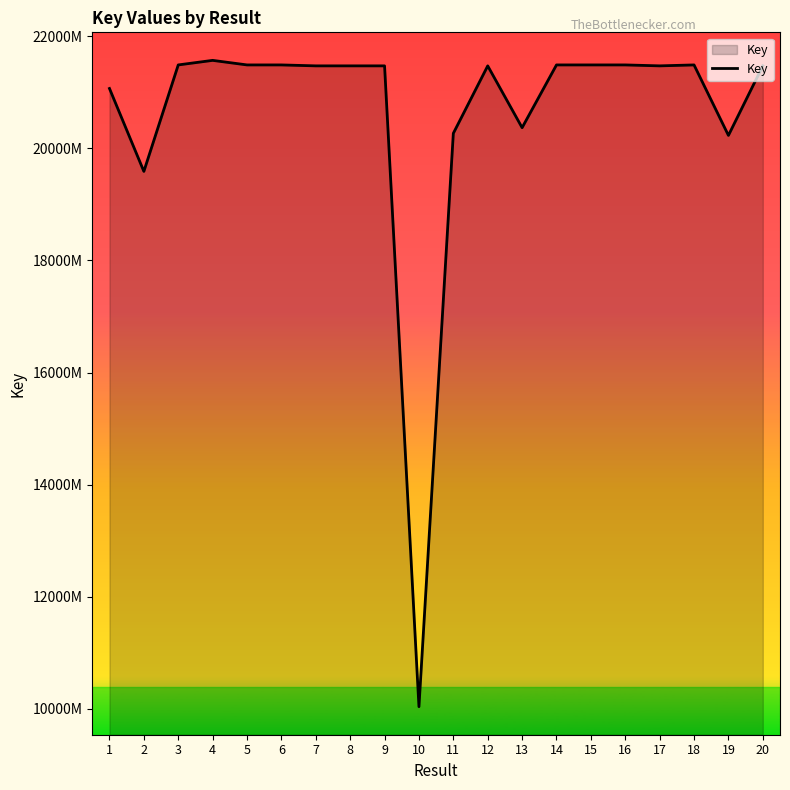

Does the chart have visible grid lines?

No